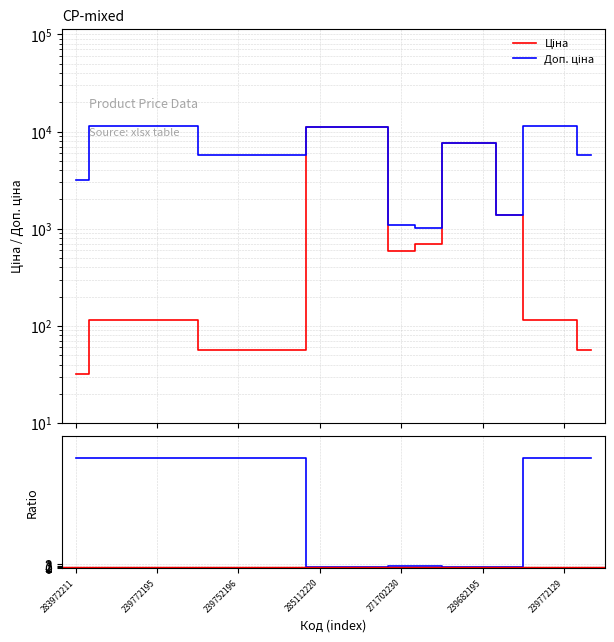

How many lines are shown in the chart?

2